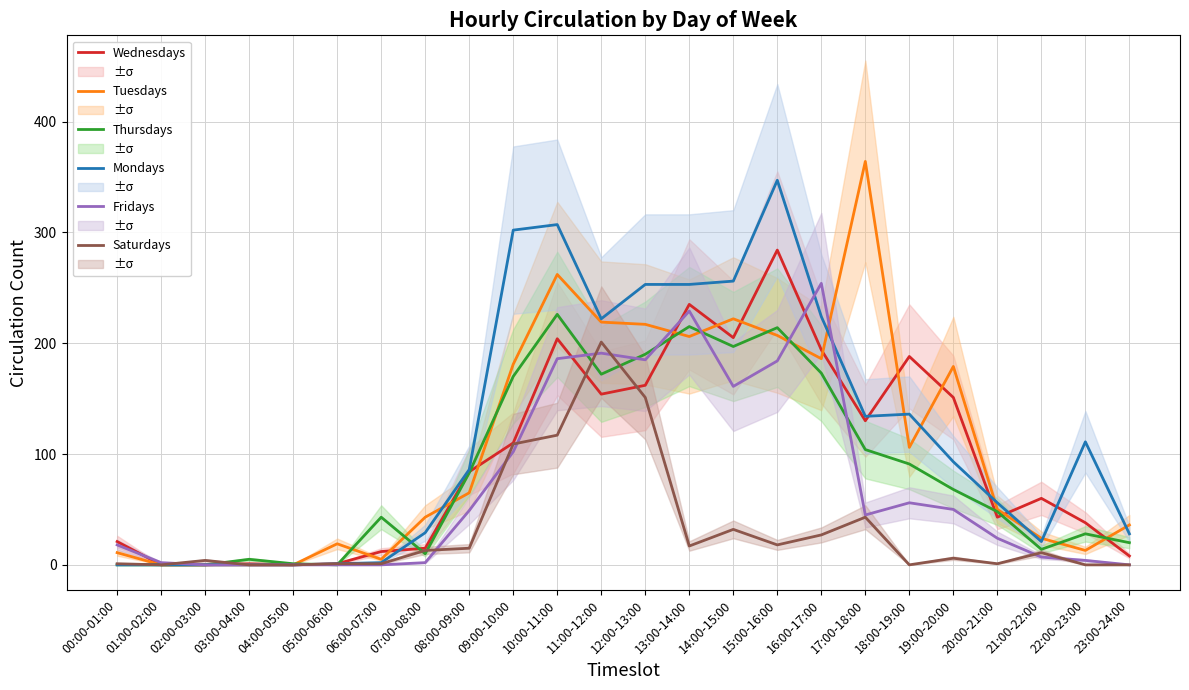

At which category is the sum across all series the highest?

10:00-11:00